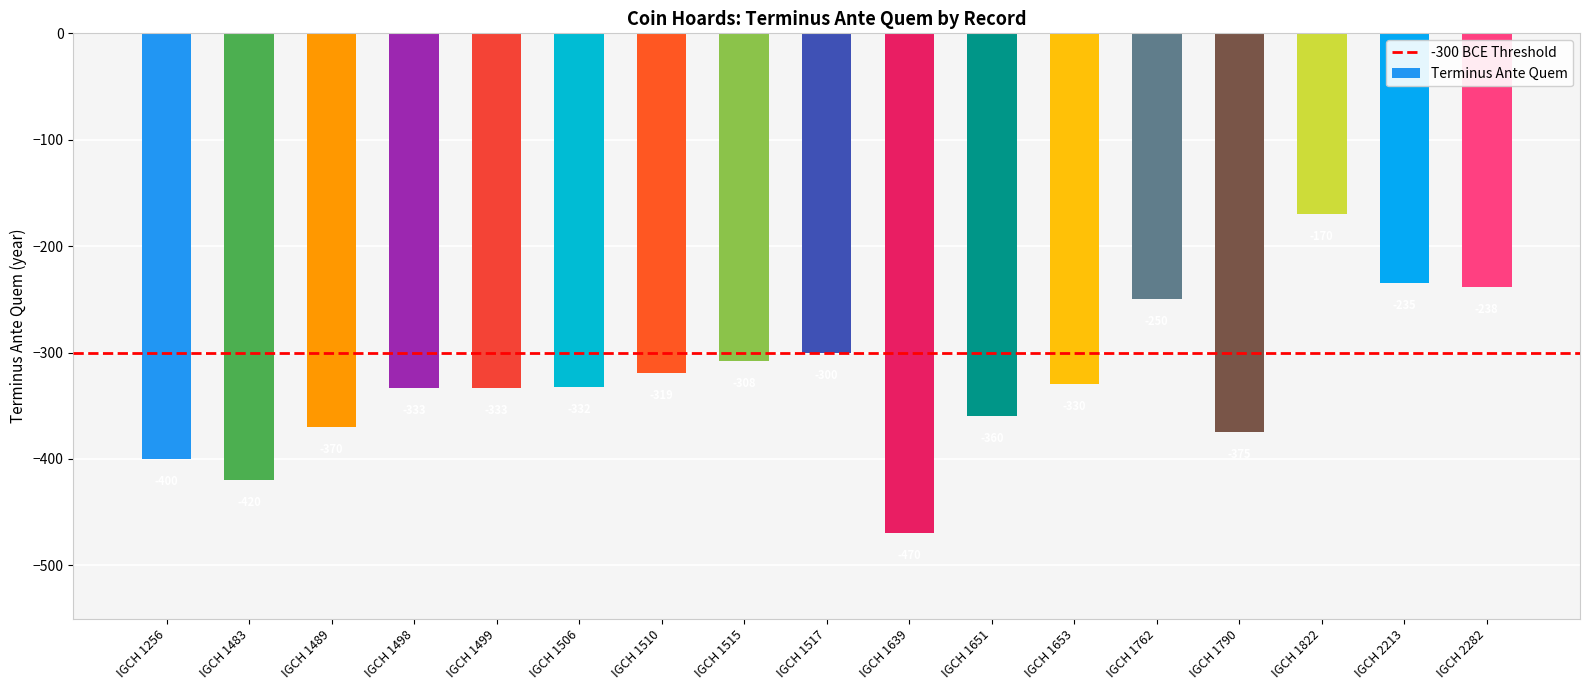

What is the value of the 17th bar from the left?

-238